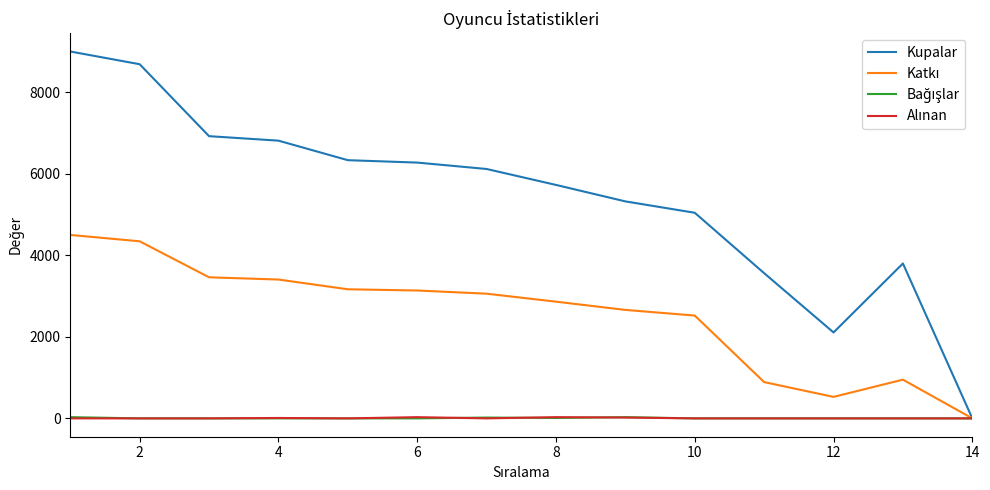

What is the maximum value shown in the chart?

9000